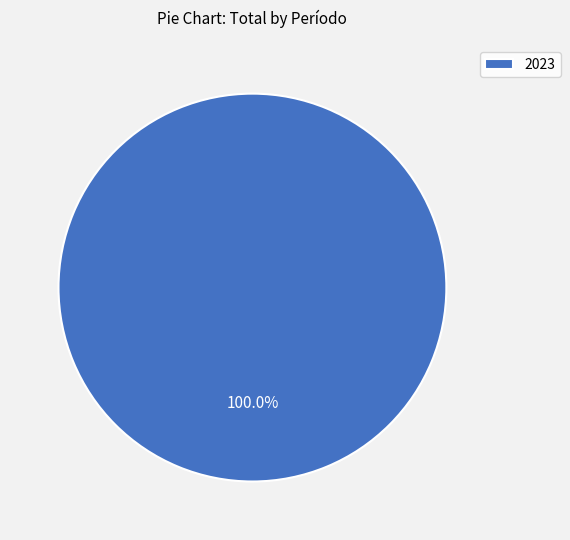

Is there any slice that represents more than half of the pie?

Yes